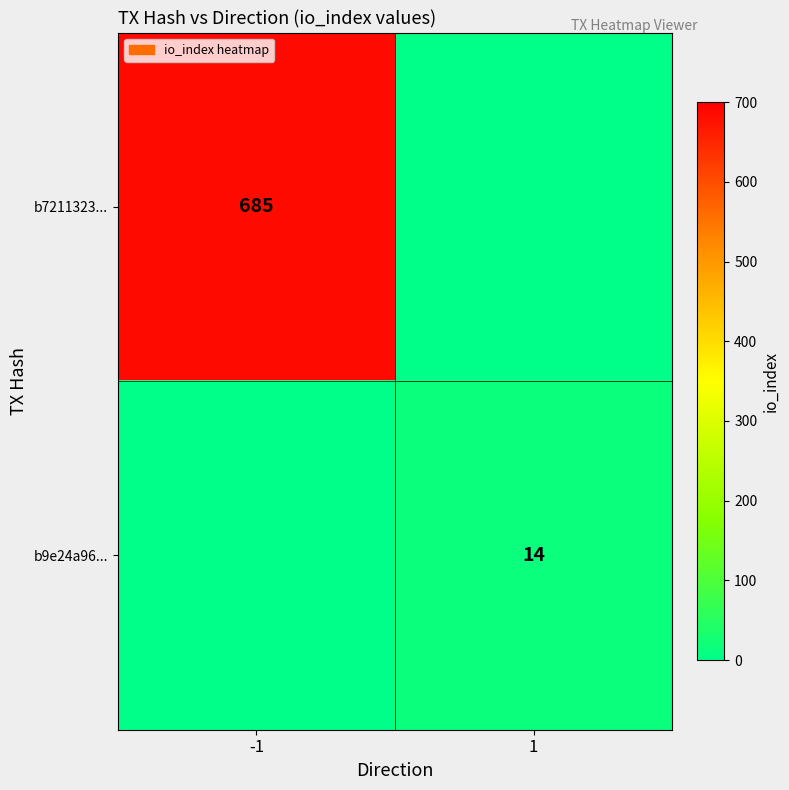

Is it true that b7211323... equals 685 at -1?

True